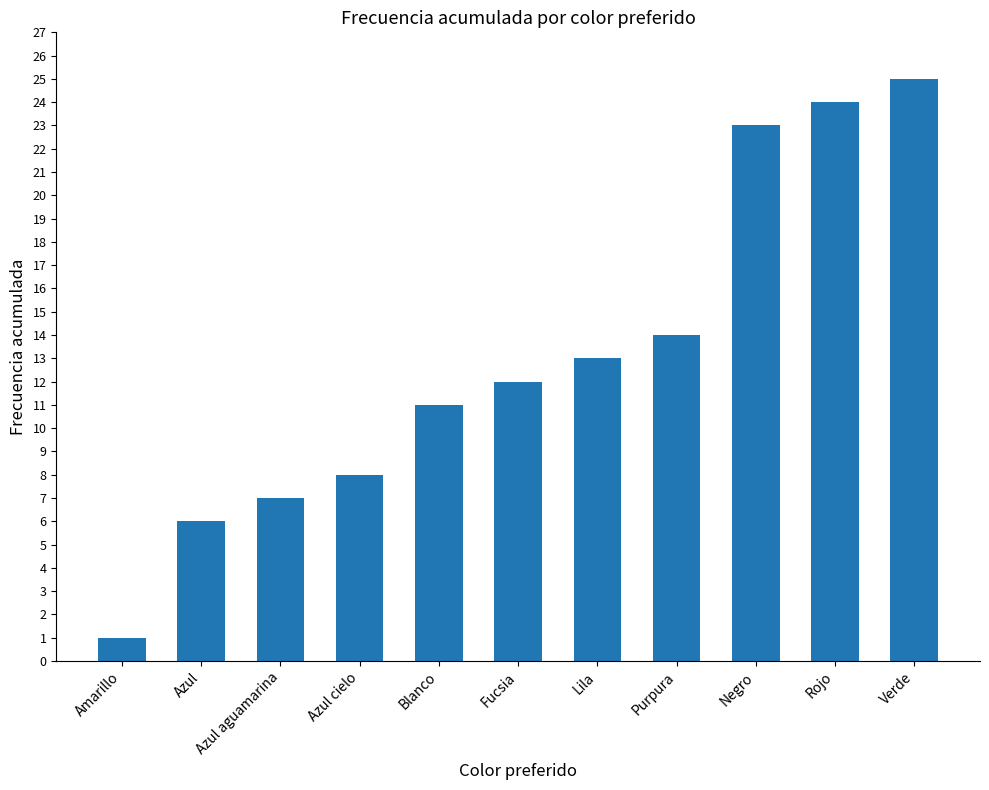

Reading right to left, list all the values displayed in this chart.

Verde=25	Rojo=24	Negro=23	Purpura=14	Lila=13	Fucsia=12	Blanco=11	Azul cielo=8	Azul aguamarina=7	Azul=6	Amarillo=1